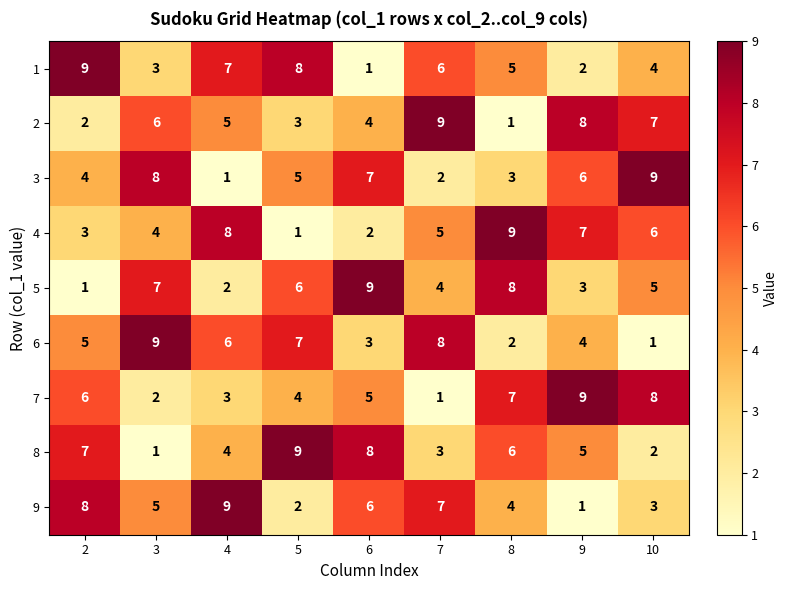

What is the difference between the highest and lowest values at 10?

8